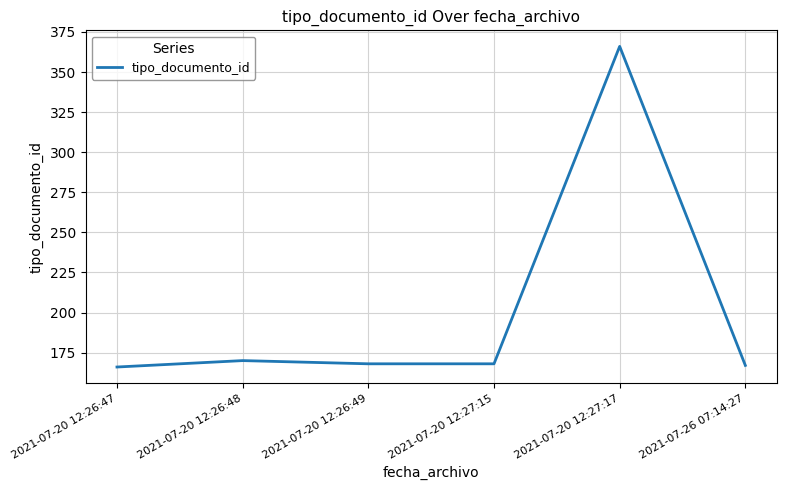

What is the maximum value shown in the chart?

366